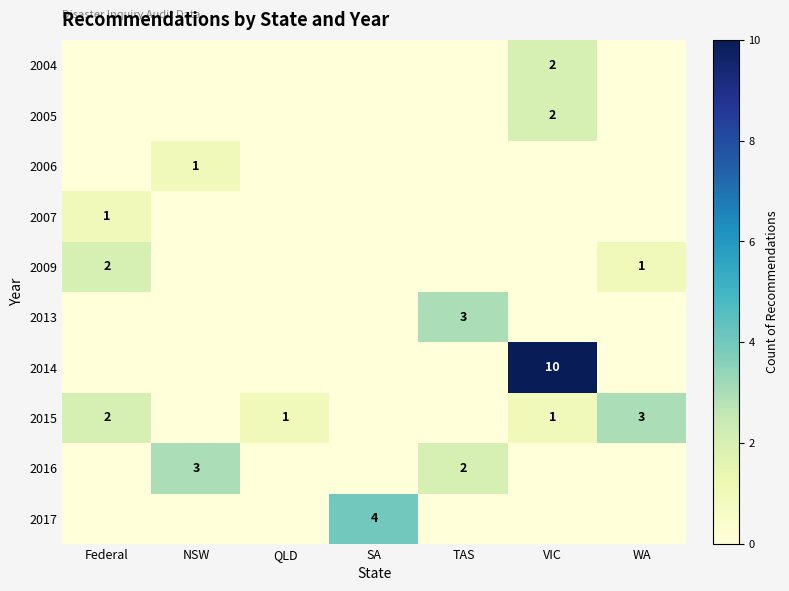

True or false: 2017 has a value of 1 at SA.

False